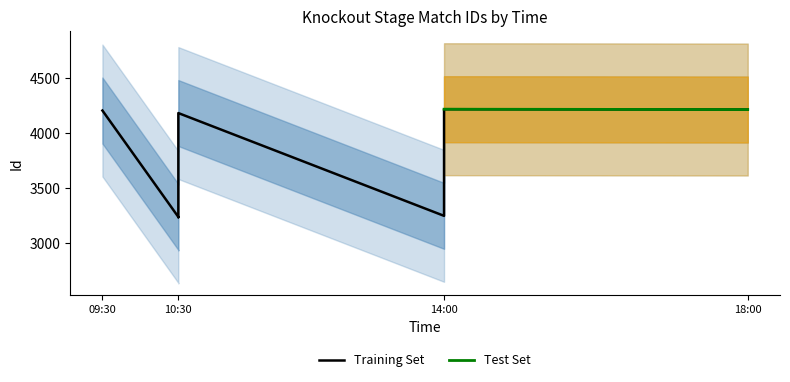

At which label is the value closest to 3727?

10:30